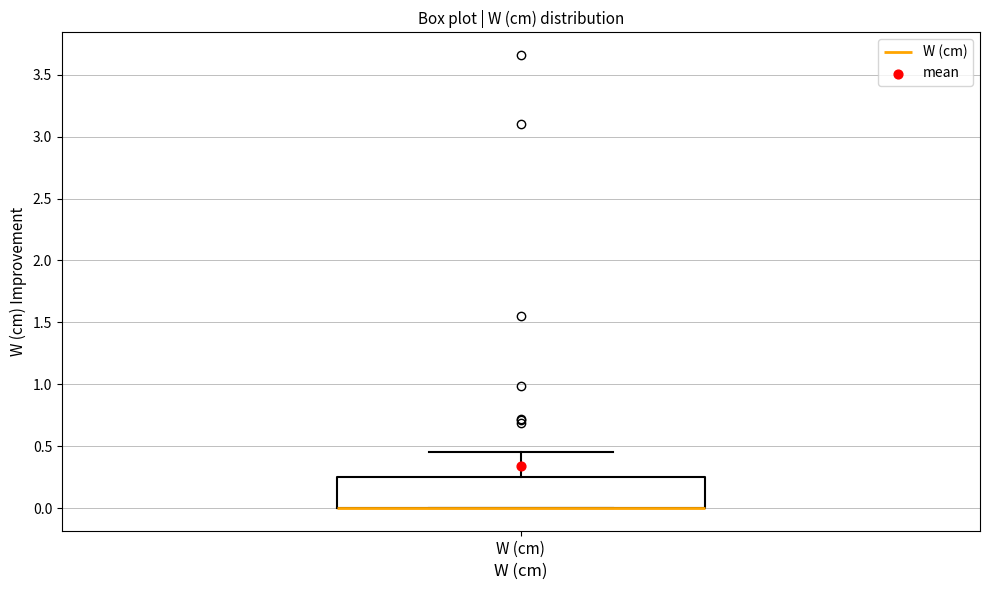

Transcribe this box plot: give where the median line is, the range the box spans, and where the two whiskers end, as read against the y-axis. The values are not printed on the chart, so give them approximately, as read against the axis.

median 0.00 (drawn on the box's lower edge), box 0.00 to 0.25, whiskers 0.00 to 0.45